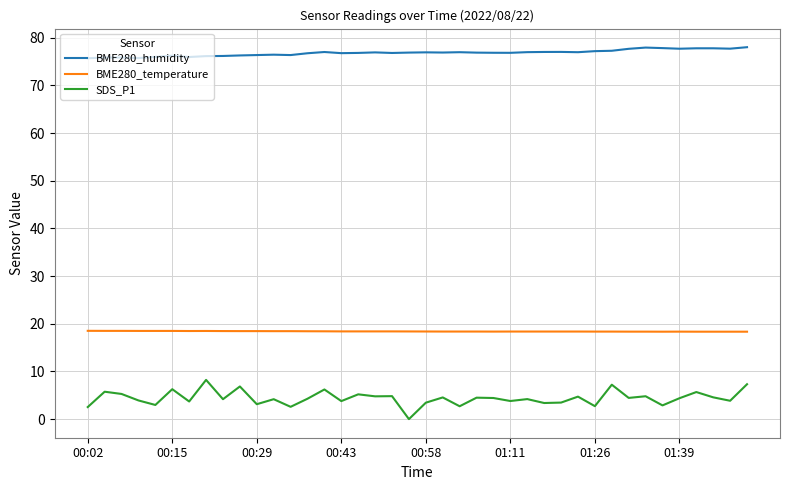

Which series has the largest total across all categories?

BME280_humidity